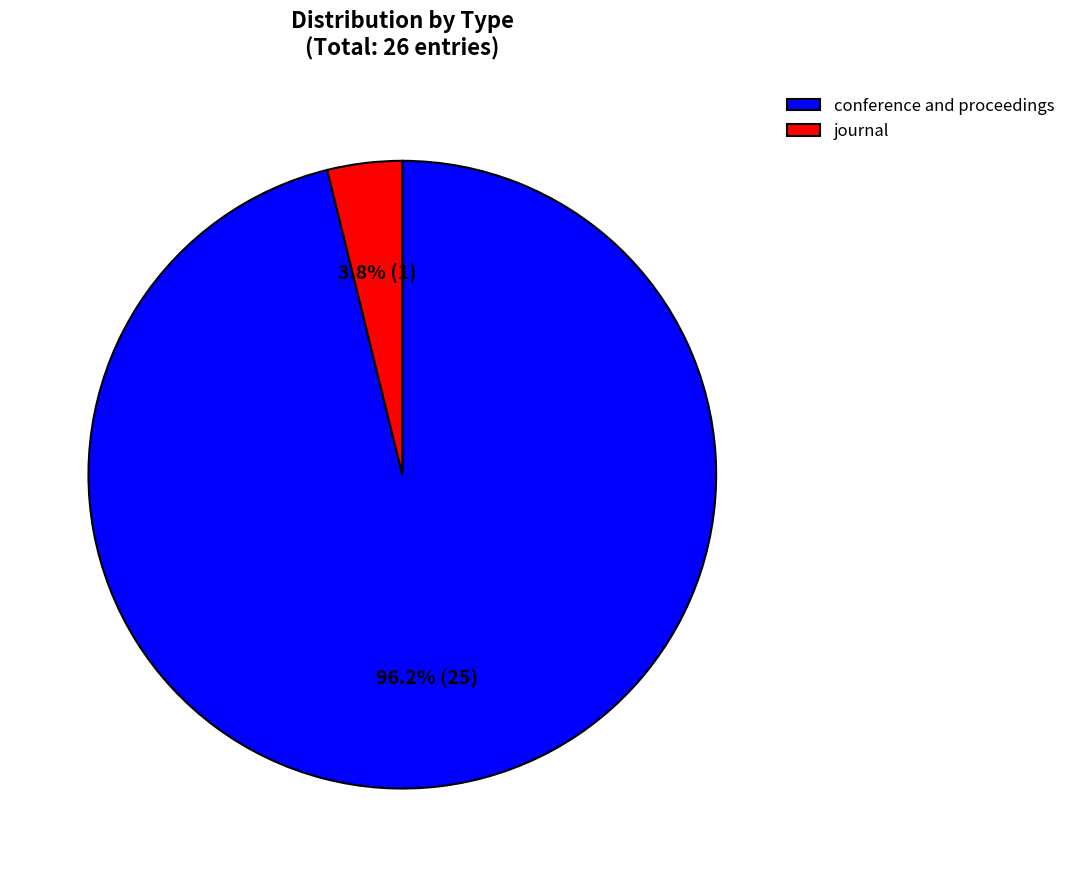

Does conference and proceedings represent more than half of the total?

Yes